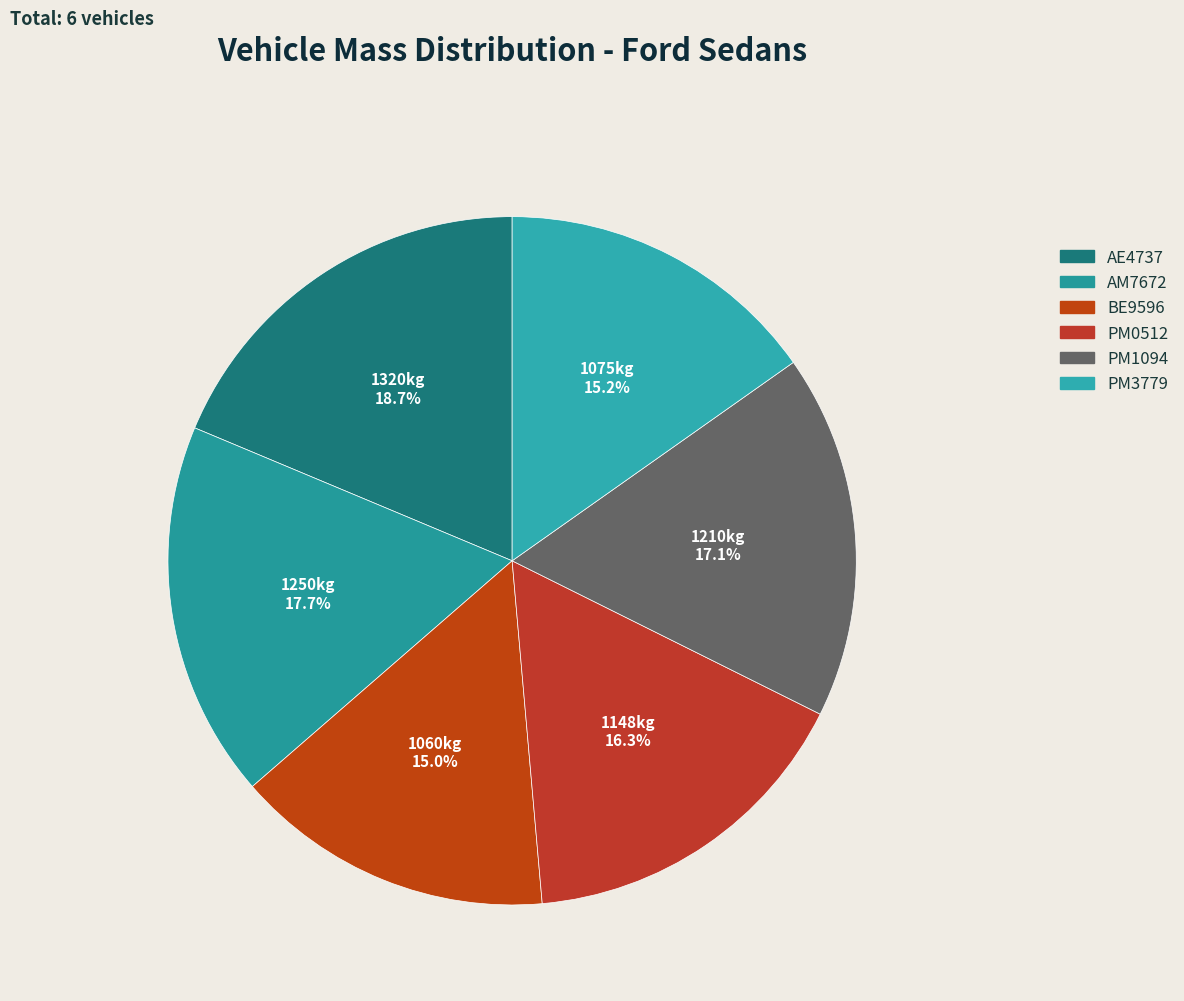

Does any single category account for the majority?

No